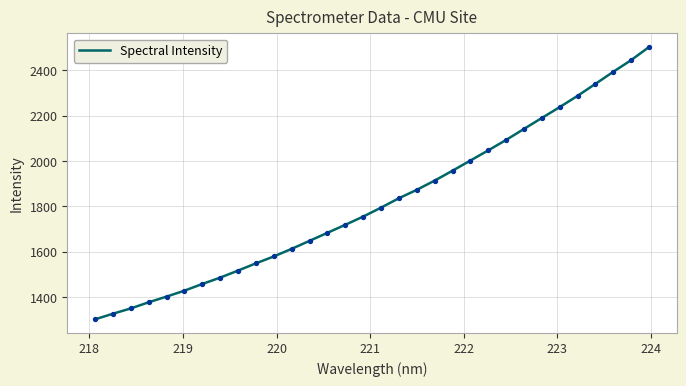

What is the minimum value shown in the chart?

1301.8